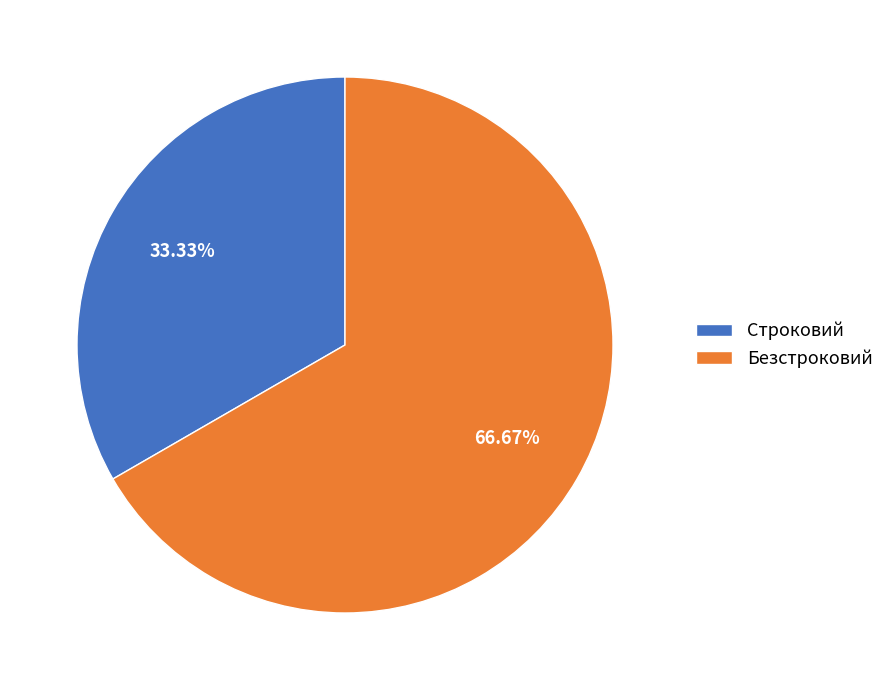

To the nearest percent, what portion does Безстроковий represent?

67%